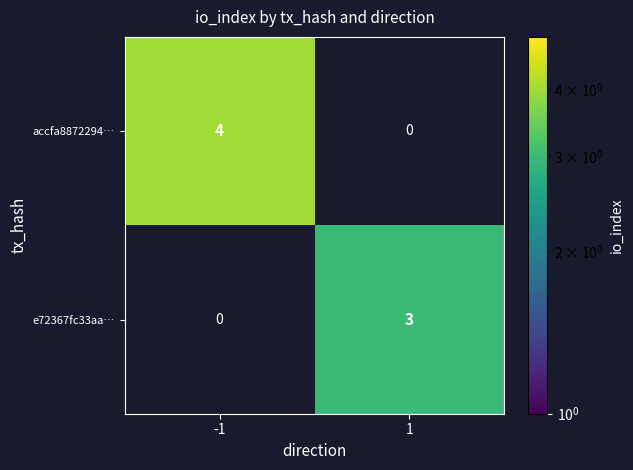

List the series in order of their peak value, lowest first.

e72367fc33aa…, accfa8872294…